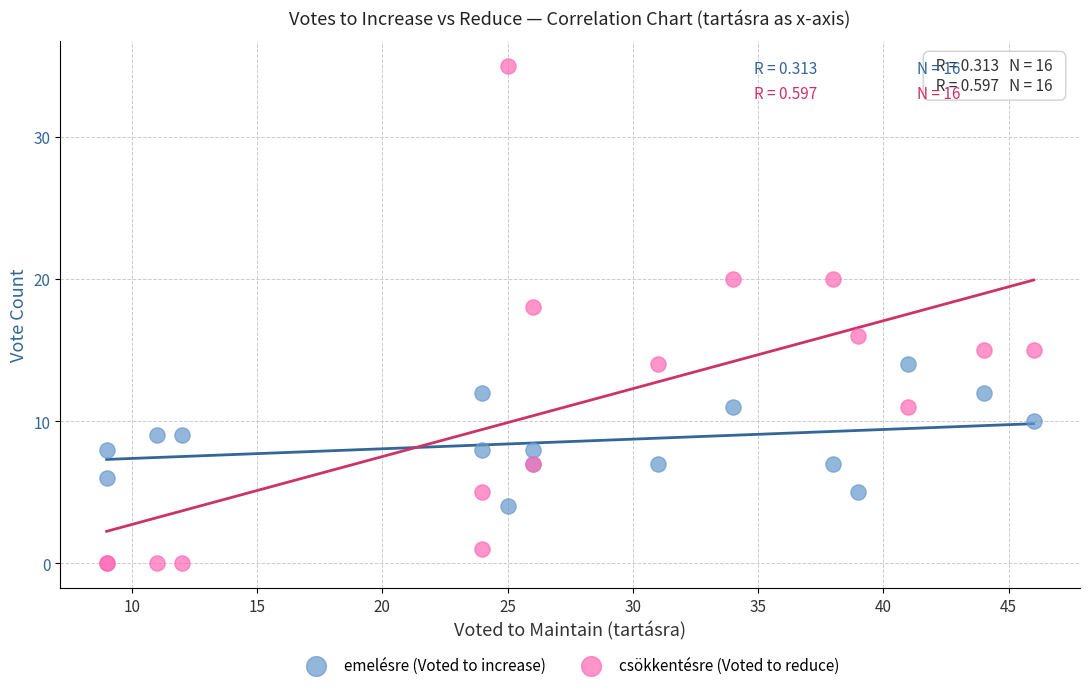

Which series has the largest Y range (max minus min)?

csökkentésre (Voted to reduce)